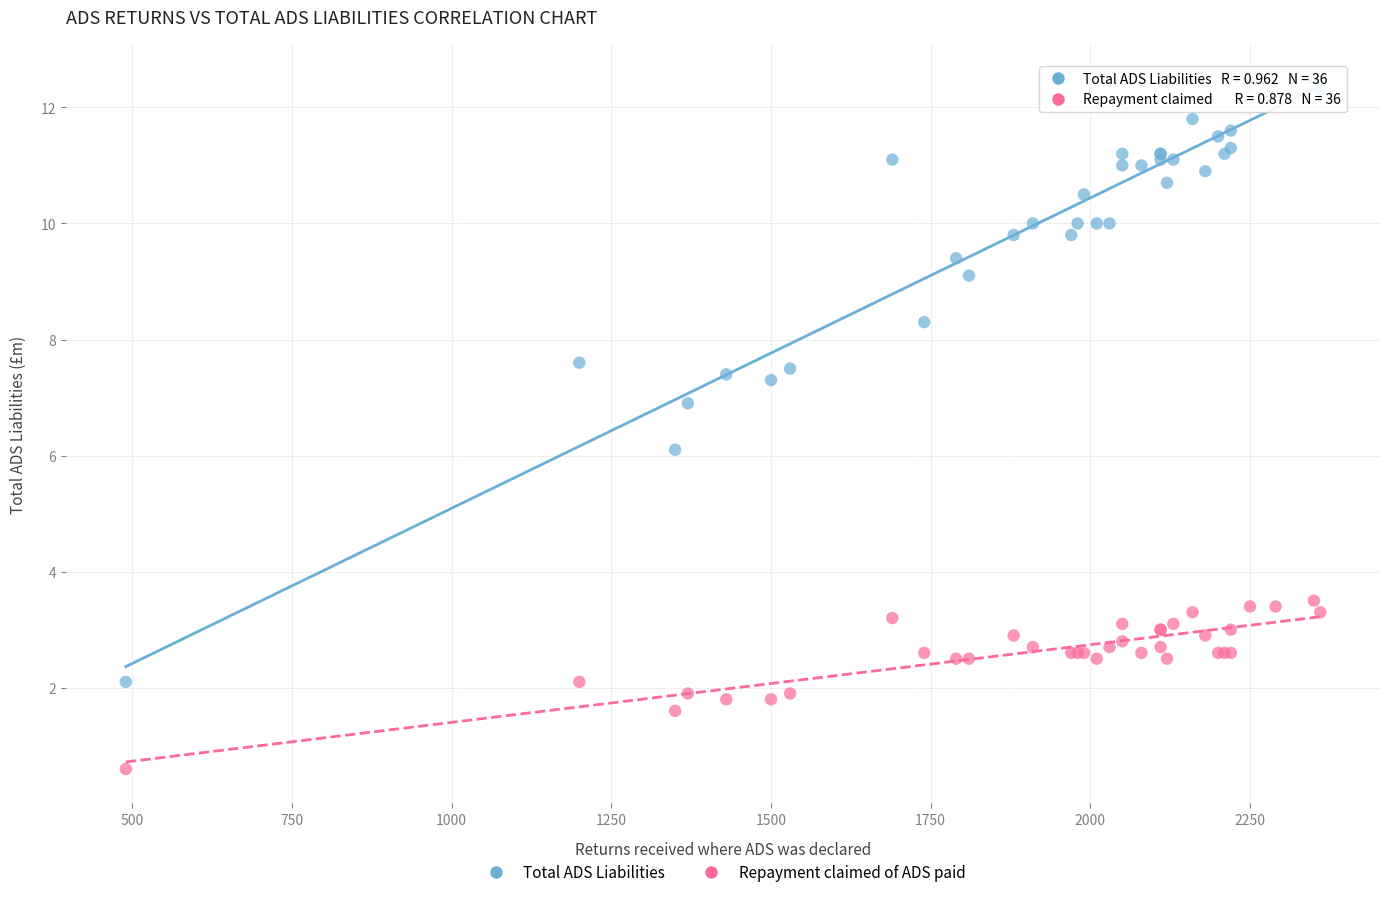

Which series contains the lowest Y value?

Repayment claimed of ADS paid